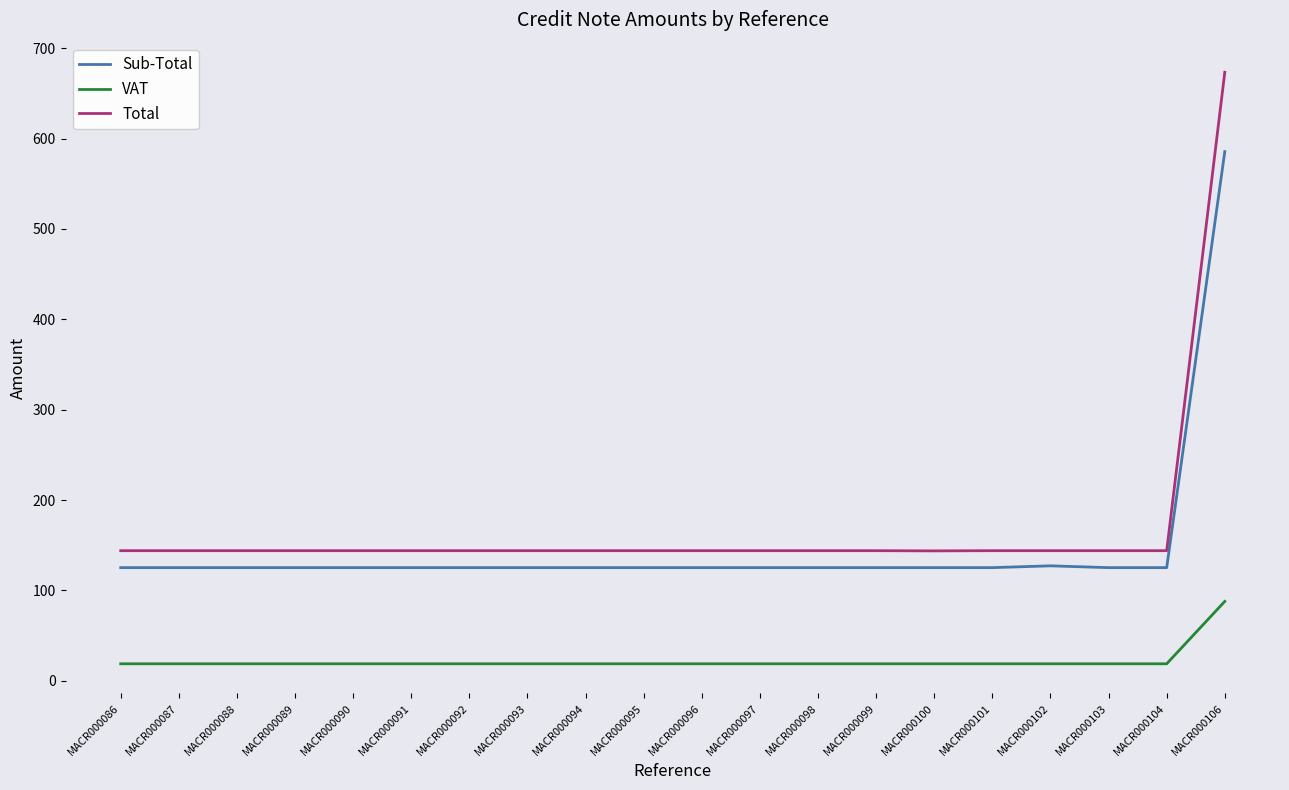

What are all the series names shown in the legend?

Sub-Total, VAT, Total